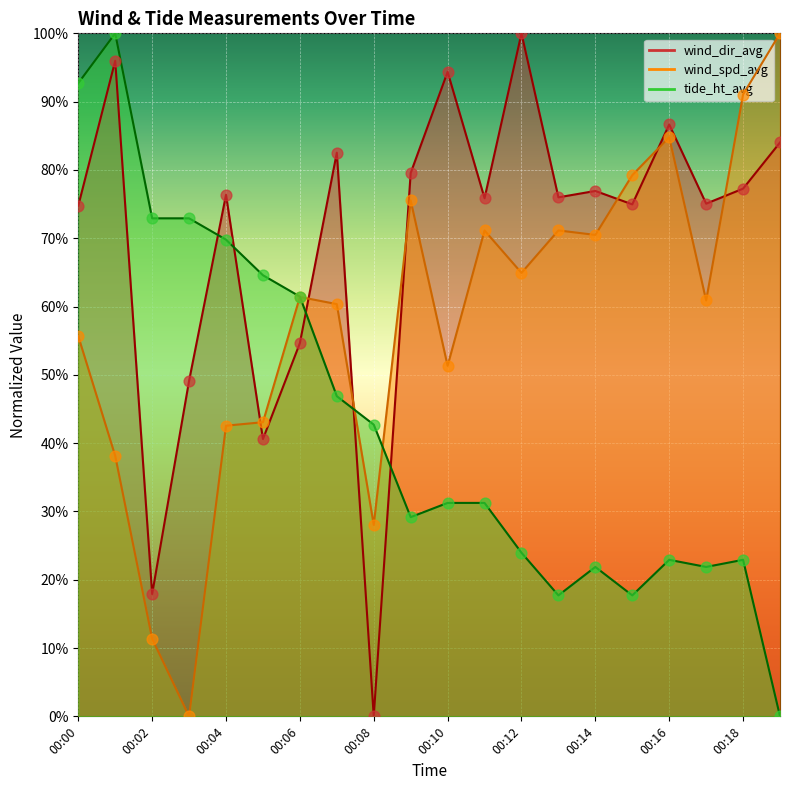

At which category is the sum across all series the highest?

00:01